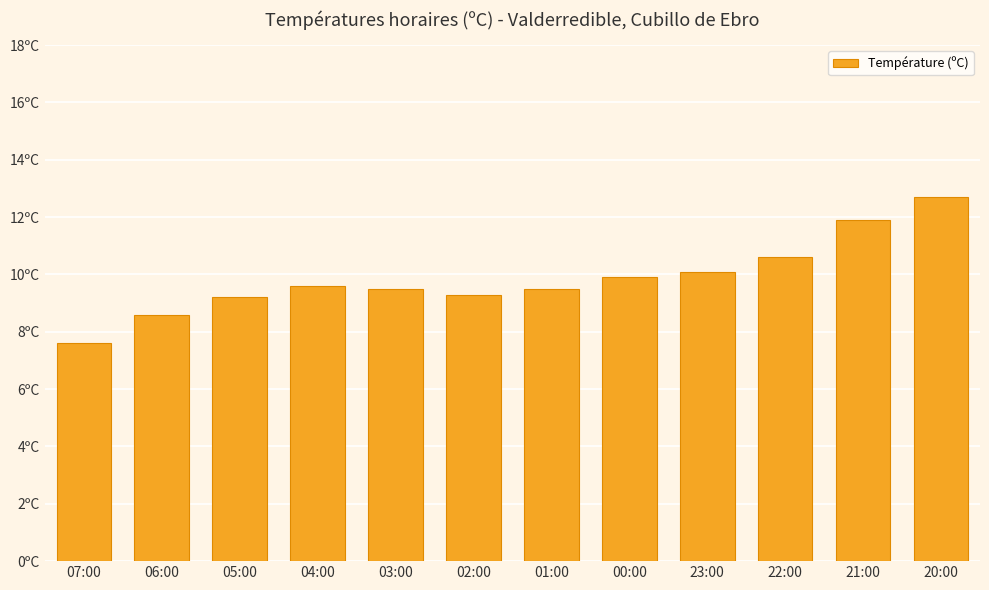

Are the bars horizontal?

No